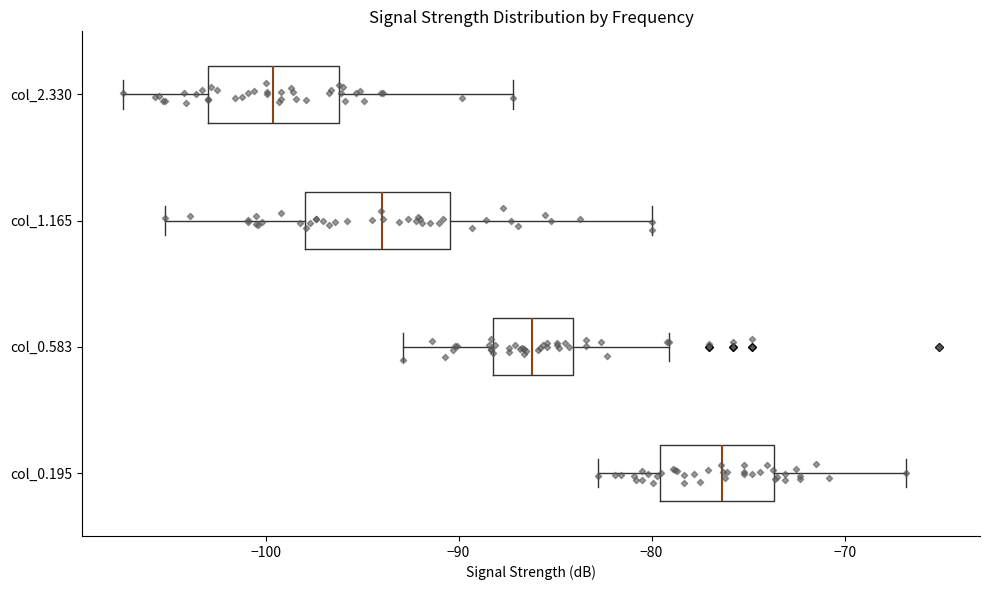

Reading bottom to top, transcribe this box plot: for each box, give where its median line is, the range the box spans, and where its two whiskers end, as read against the x-axis. The values are not printed on the chart, so give them approximately, as read against the axis.

col_0.195: median -76, box -80 to -74, whiskers -83 to -67
col_0.583: median -86, box -88 to -84, whiskers -93 to -79
col_1.165: median -94, box -98 to -90, whiskers -105 to -80
col_2.330: median -100, box -103 to -96, whiskers -107 to -87